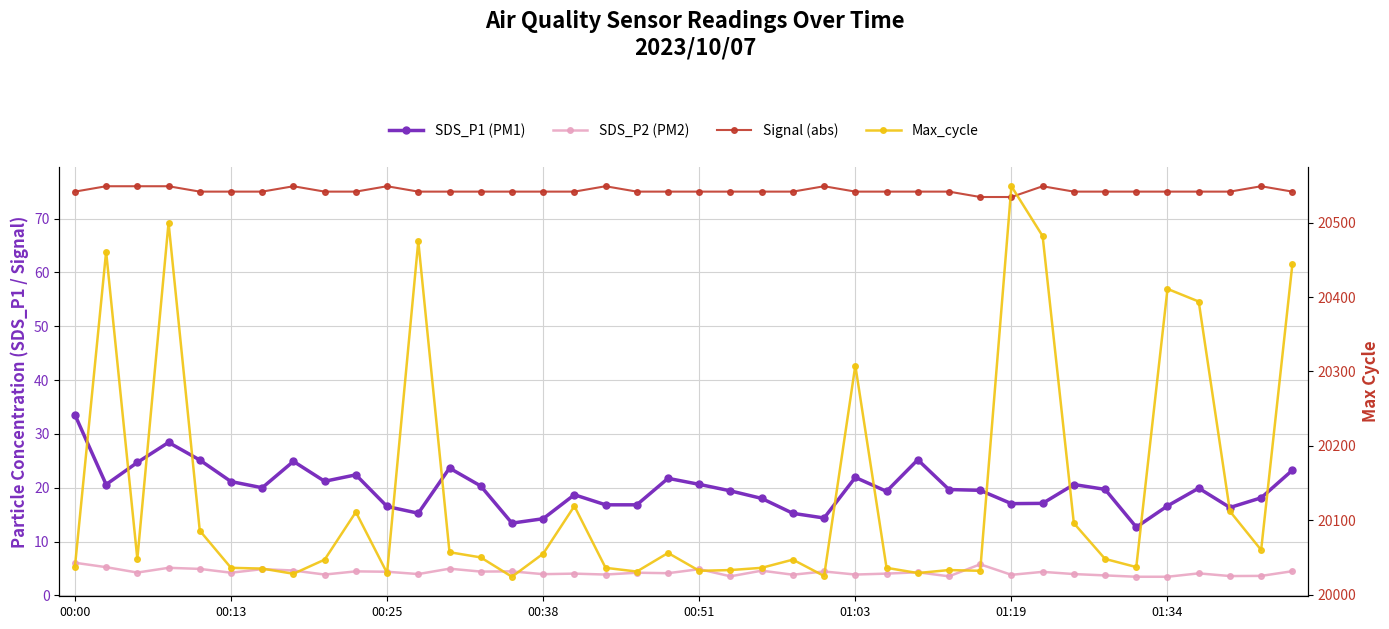

How many interior local valleys does the SDS_P1 (PM1) series have?

10